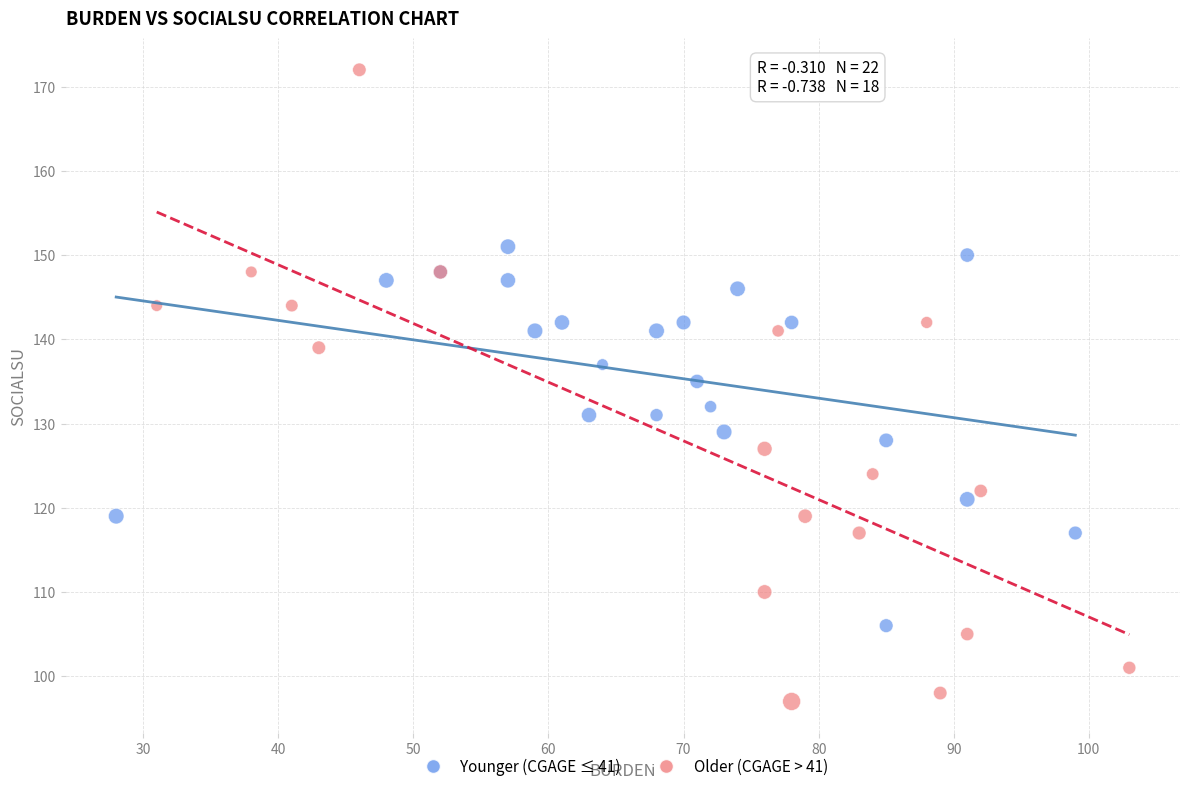

Which series contains the highest Y value?

Older (CGAGE > 41)